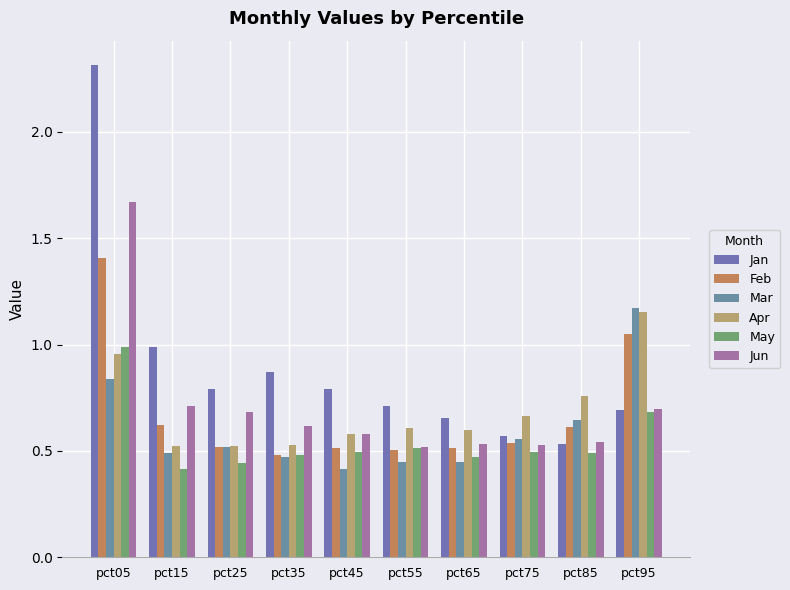

Where is Mar nearest to the value 0?

pct45